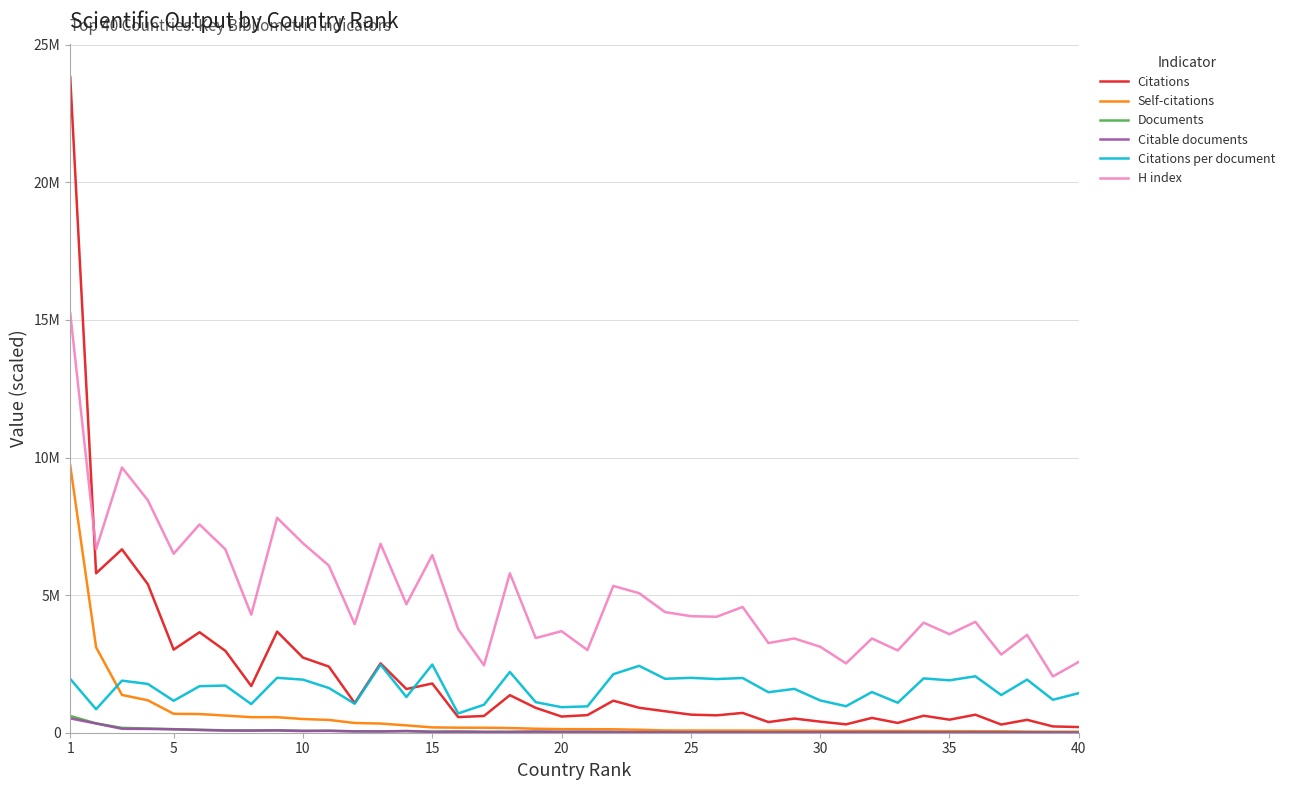

Reading right to left, transcribe all the data shown in this chart.

Citations: 205884.0	228616.0	468474.0	297692.0	654813.0	474363.0	617933.0	355702.0	538313.0	304695.0	402353.0	514754.0	387167.0	719630.0	631986.0	657037.0	781135.0	906631.0	1164252.0	639673.0	587969.0	903849.0	1364724.0	608587.0	568544.0	1788652.0	1587724.0	2520421.0	1079878.0	2403856.0	2730556.0	3674902.0	1696723.0	2973981.0	3652243.0	3021190.0	5400084.0	6664758.0	5794781.0	23828177.0
Self-citations: 37296.0	37609.0	40500.0	52768.0	54600.0	56303.0	58319.0	64246.0	64819.0	66887.0	68662.0	76598.0	76925.0	77514.0	78712.0	79172.0	81417.0	107036.0	124156.0	128781.0	130394.0	144847.0	170026.0	181835.0	182691.0	193794.0	266481.0	332758.0	353670.0	465360.0	497964.0	563988.0	564834.0	623090.0	679010.0	687258.0	1178720.0	1373551.0	3104233.0	9715872.0
Documents: 7153.0	9544.0	12133.0	10873.0	15960.0	12455.0	15651.0	16333.0	18208.0	15806.0	17149.0	16149.0	13159.0	18088.0	16206.0	16473.0	19928.0	18647.0	27371.0	33388.0	31657.0	40694.0	30895.0	29900.0	40586.0	36088.0	61187.0	50943.0	51201.0	73912.0	70780.0	92056.0	81470.0	86775.0	107947.0	129973.0	152270.0	176088.0	339704.0	608743.0
Citable documents: 6782.0	9226.0	10700.0	10118.0	14496.0	10892.0	14287.0	15236.0	16384.0	15398.0	16420.0	15101.0	11731.0	16000.0	14284.0	15179.0	17992.0	16690.0	24676.0	31547.0	30144.0	39283.0	28066.0	29330.0	39373.0	32422.0	59358.0	44778.0	48620.0	67527.0	61480.0	81210.0	76149.0	78204.0	98868.0	123814.0	138181.0	142531.0	335634.0	520789.0
Citations per document: 1439000.0	1197500.0	1930500.0	1369000.0	2051500.0	1904500.0	1974000.0	1089000.0	1478000.0	964000.0	1173000.0	1594000.0	1471000.0	1989000.0	1950000.0	1994500.0	1960000.0	2431000.0	2127000.0	958000.0	928500.0	1110500.0	2208500.0	1017500.0	700500.0	2478000.0	1297500.0	2474000.0	1054500.0	1626000.0	1929000.0	1996000.0	1041500.0	1713500.0	1691500.0	1162000.0	1773000.0	1892500.0	853000.0	1957000.0
H index: 2575000.0	2045000.0	3555000.0	2840000.0	4030000.0	3580000.0	4000000.0	2990000.0	3425000.0	2520000.0	3125000.0	3425000.0	3260000.0	4570000.0	4215000.0	4235000.0	4385000.0	5070000.0	5335000.0	3005000.0	3690000.0	3440000.0	5795000.0	2450000.0	3765000.0	6455000.0	4670000.0	6865000.0	3945000.0	6075000.0	6885000.0	7810000.0	4290000.0	6665000.0	7570000.0	6505000.0	8450000.0	9640000.0	6665000.0	15255000.0